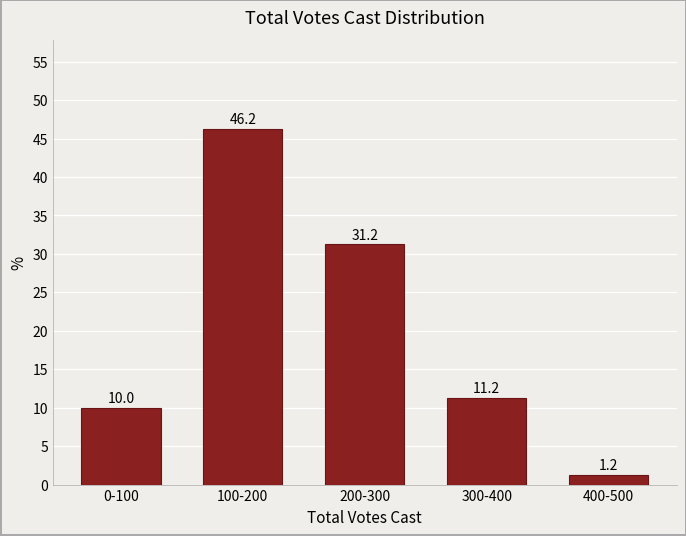

Approximately how many times larger is the value at 300-400 compared to 200-300?

0.4